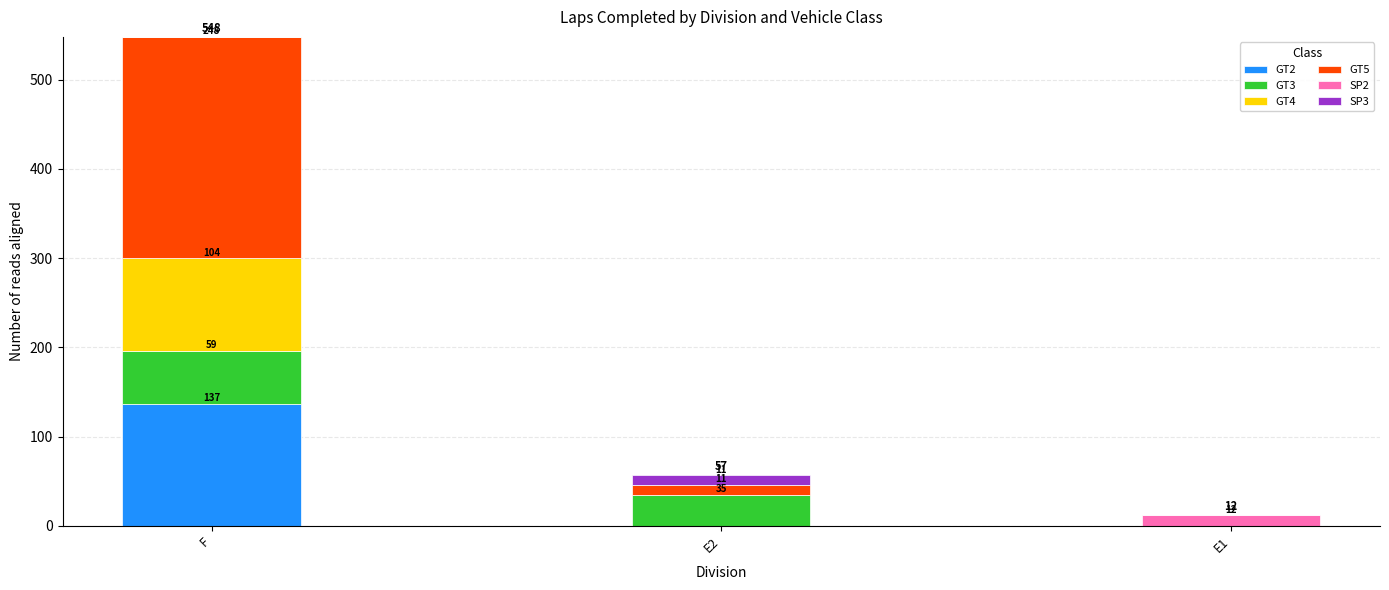

Which category has the highest value in the GT2 series?

F